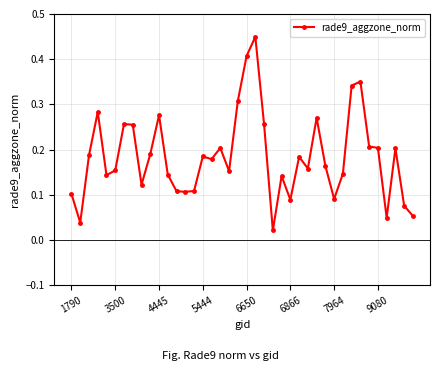

True or false: the data has more than 2 interior local peaks.

True